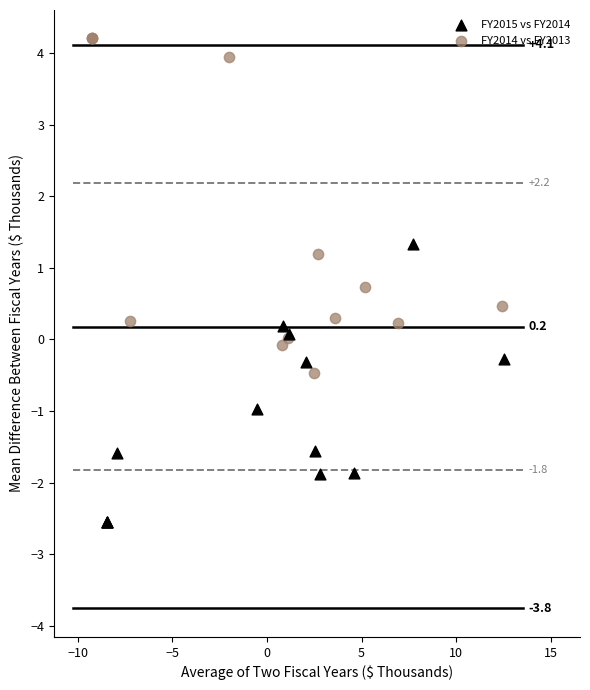

What are all the series names shown in the legend?

FY2015 vs FY2014, FY2014 vs FY2013